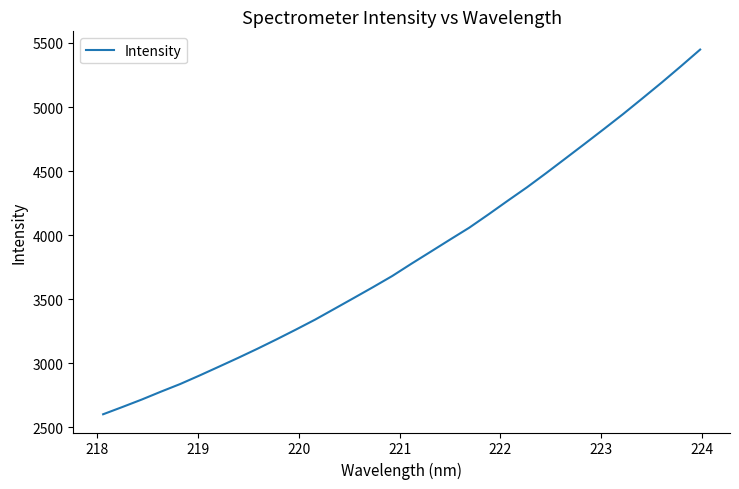

How many lines are shown in the chart?

1